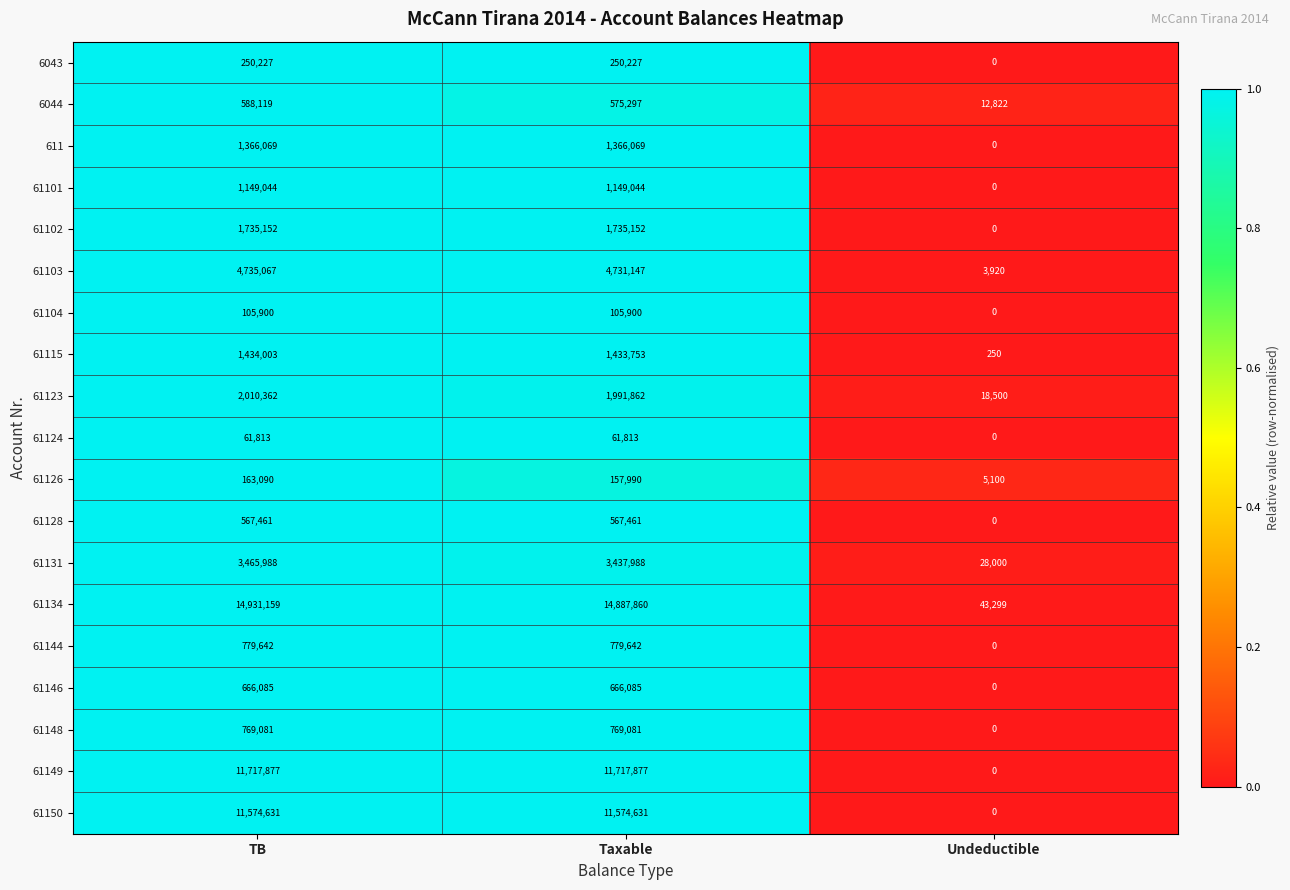

Read the 61128 value at TB, to the nearest 100.

567500